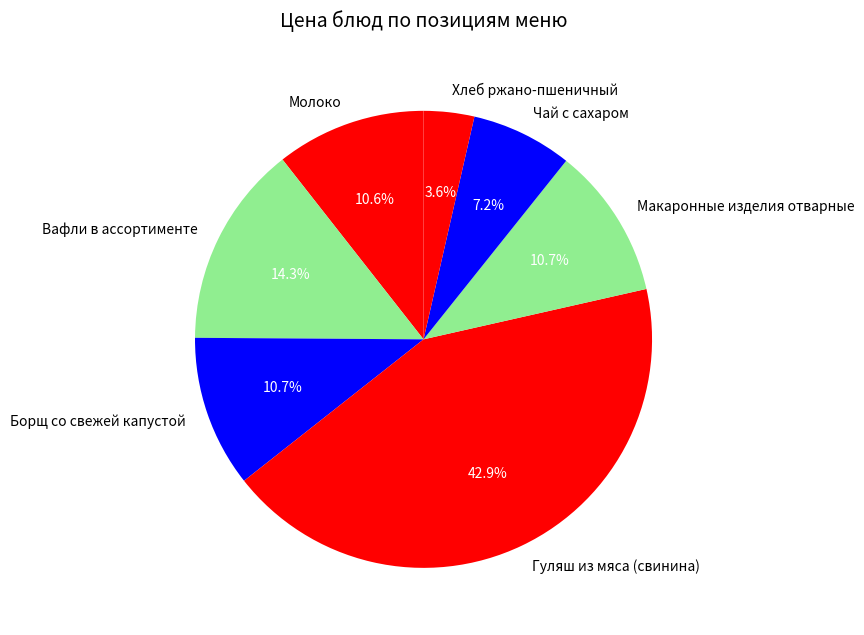

To the nearest percent, what is the difference between the largest and smallest slice percentages?

39%